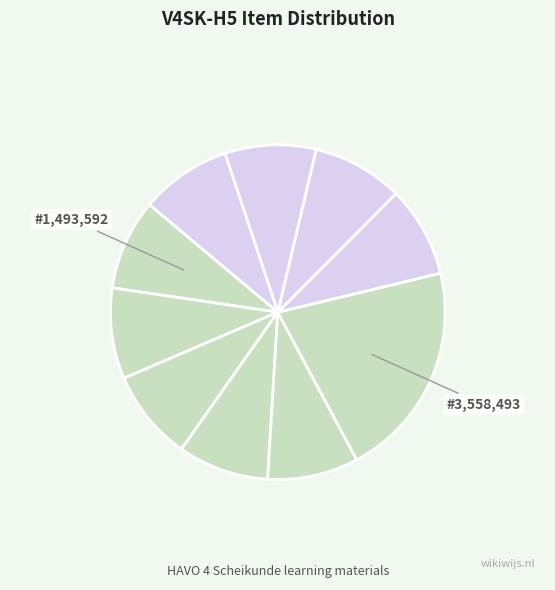

How many segments does this pie chart have?

10